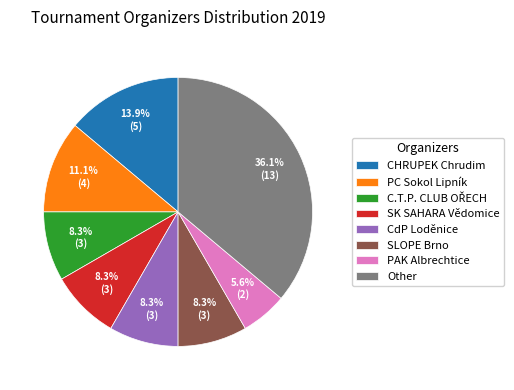

Combined, what portion of the pie is PC Sokol Lipník and CHRUPEK Chrudim?

25.0%